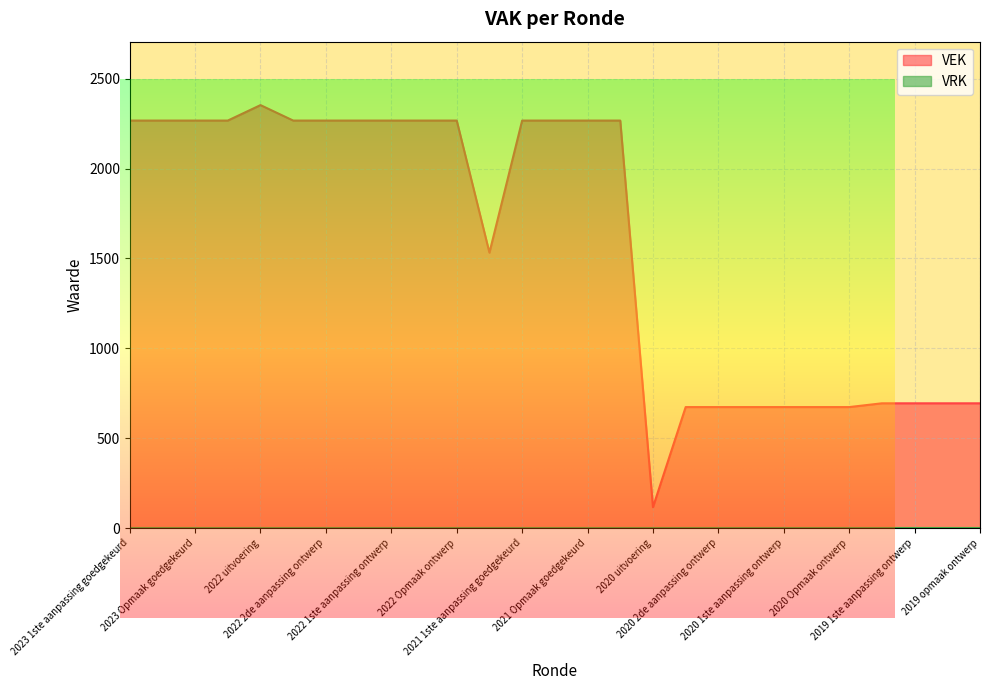

True or false: the data shows 694 at 2019 1ste aanpassing goedgekeurd.

True